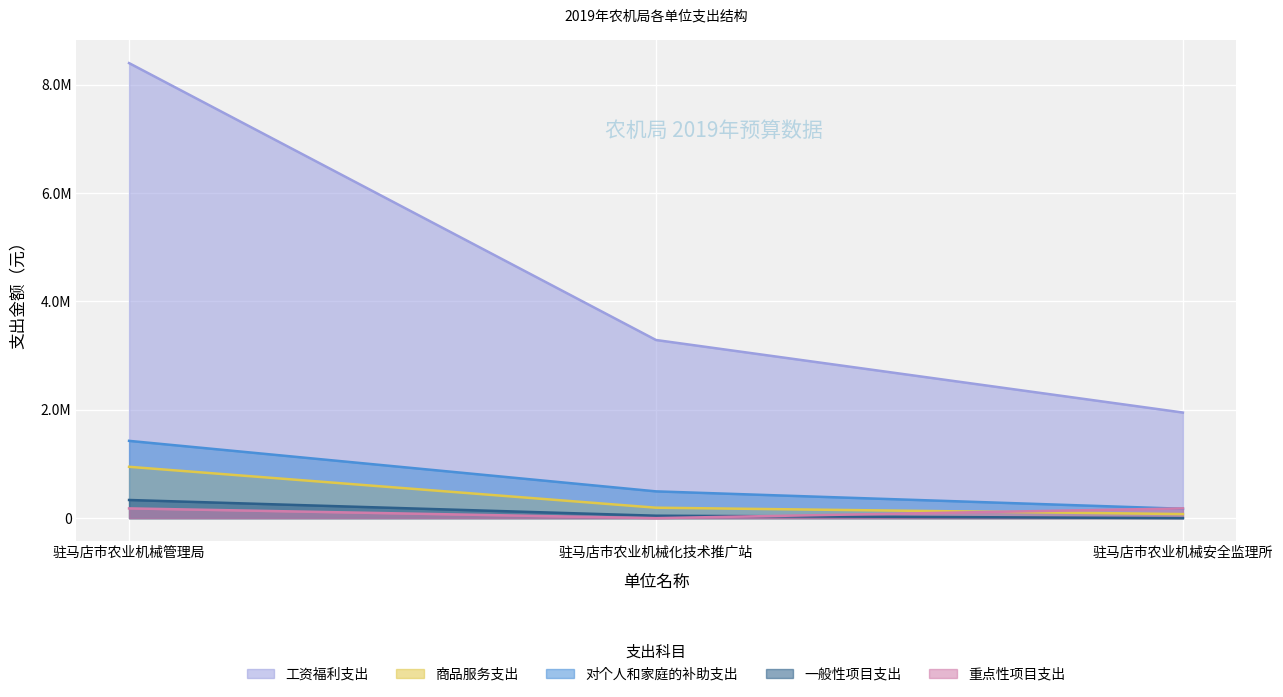

True or false: 对个人和家庭的补助支出 has a value of 494265 at 驻马店市农业机械化技术推广站.

True